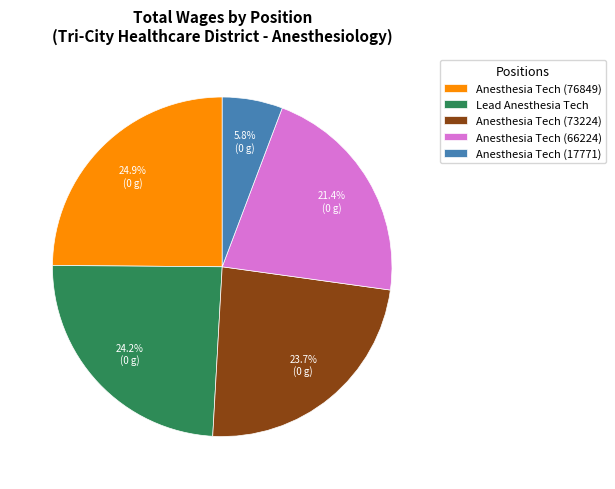

What is the ratio of the value at Anesthesia Tech (66224) to the value at Anesthesia Tech (76849)?

0.9